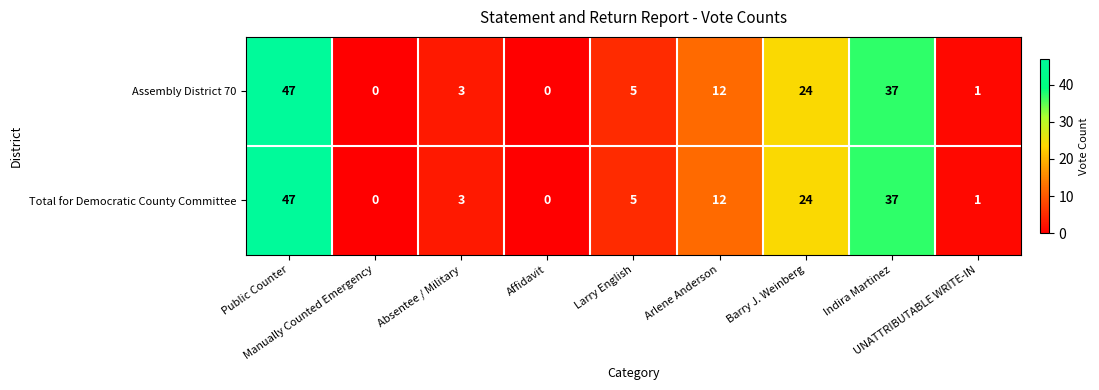

What is the average value of the Assembly District 70 series?

14